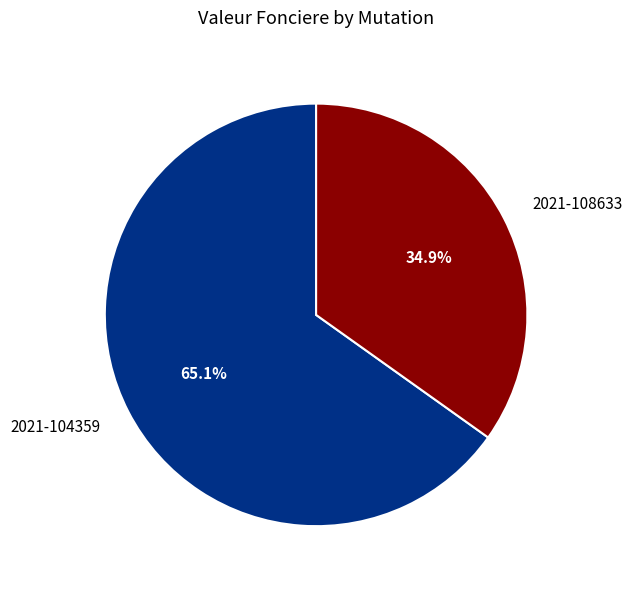

Count the number of slices in the pie.

2